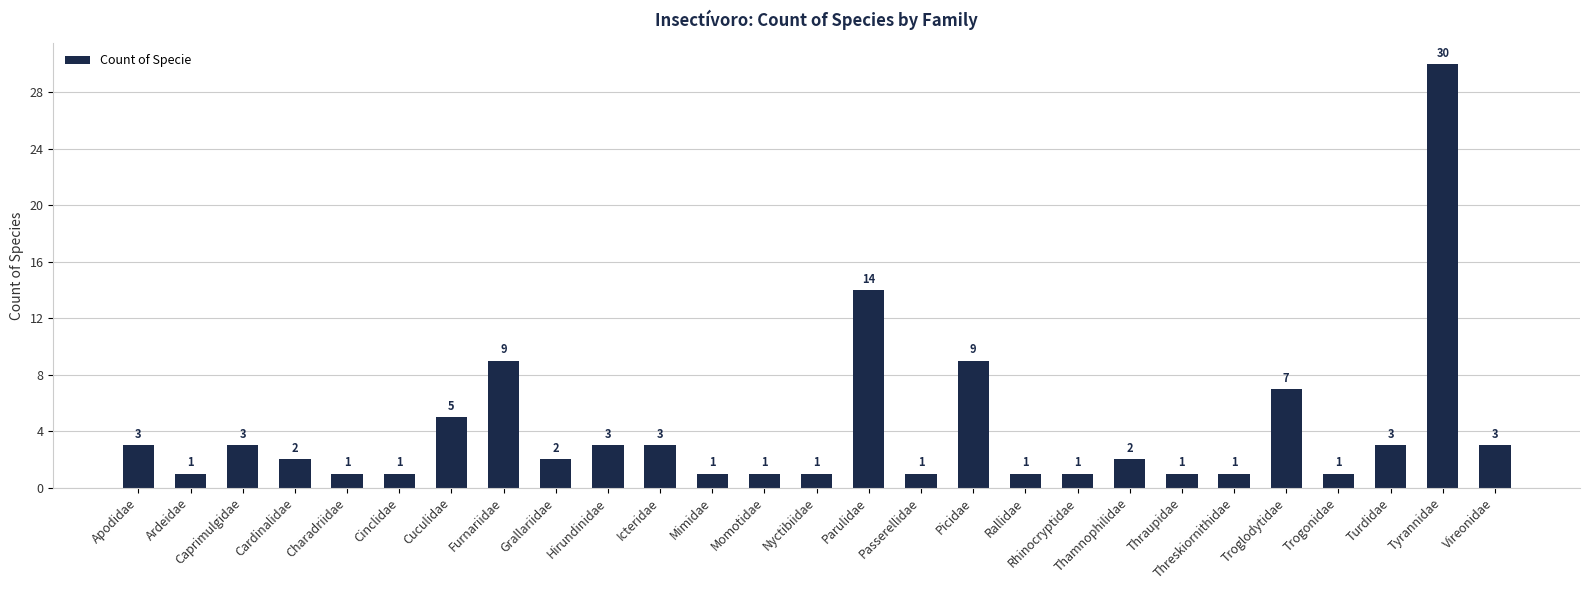

What is the minimum value shown in the chart?

1